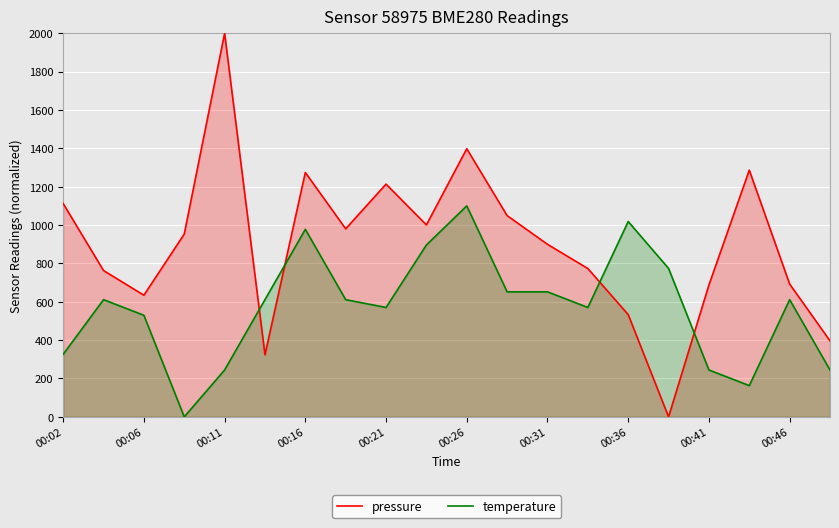

What is the sum of all pressure values?

17972.5